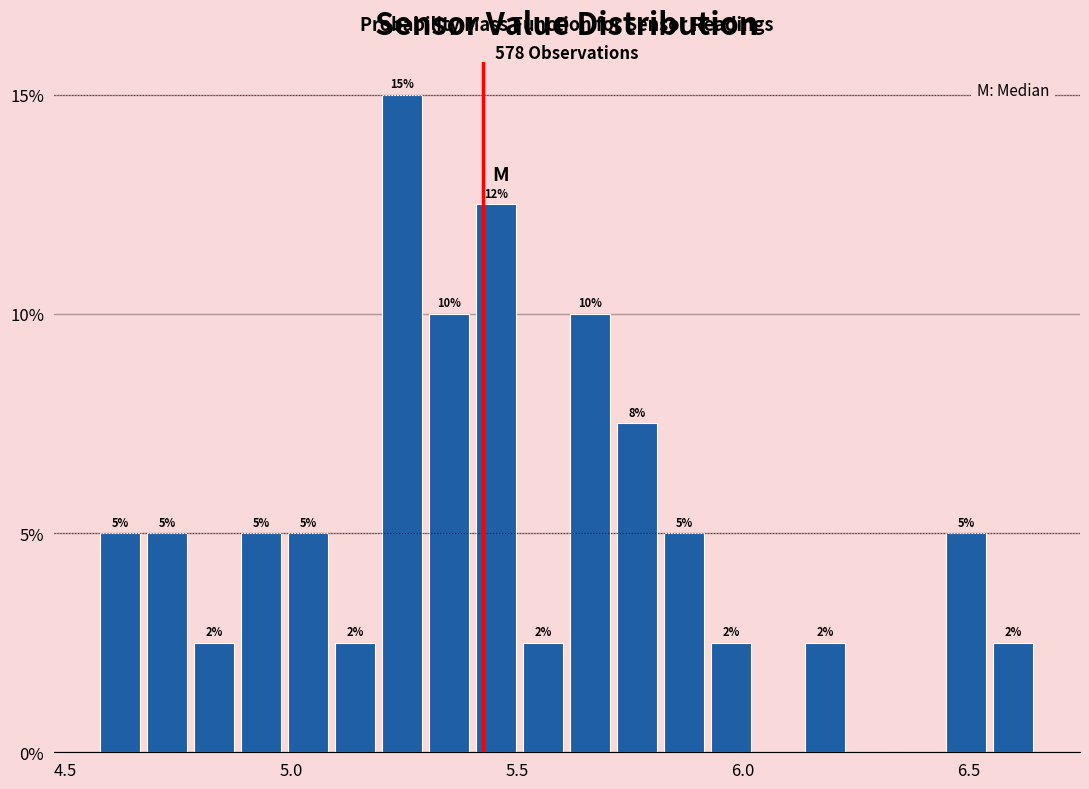

Read against the x-axis, roughly where is the centre of the tallest bar?

5.25